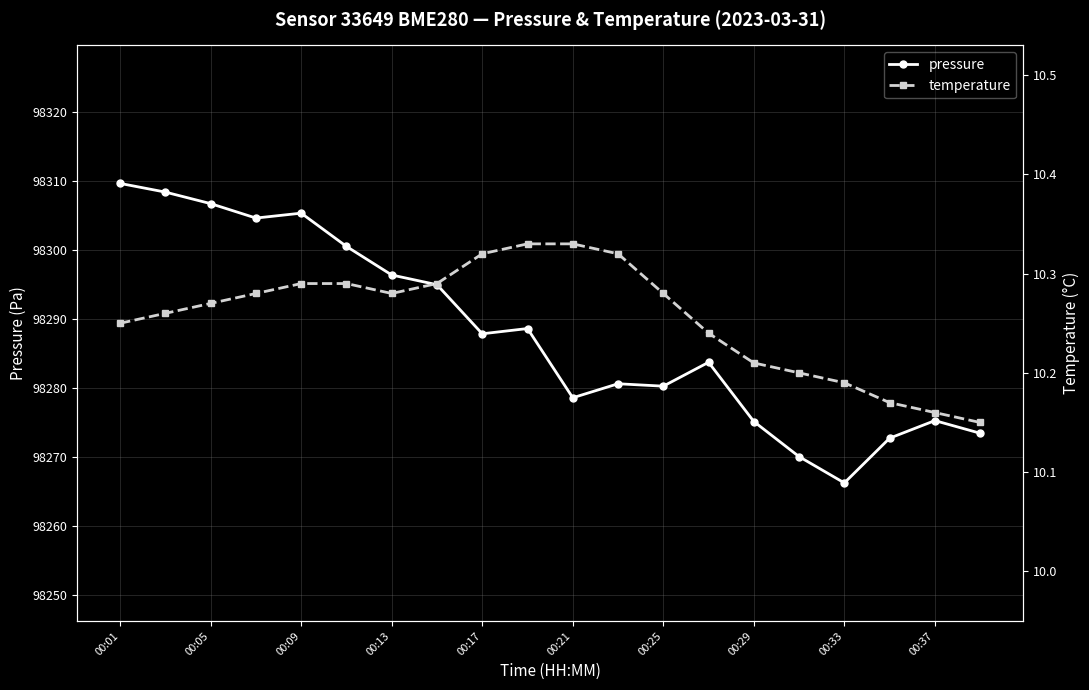

At which category does pressure reach its first local peak?

00:09